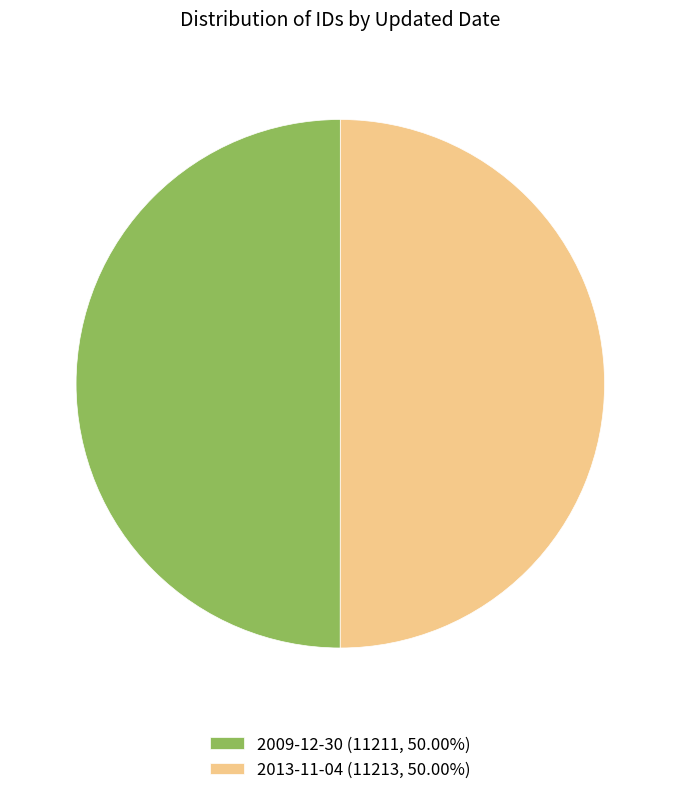

Is it true that 2013-11-04 is 50% of the pie?

True